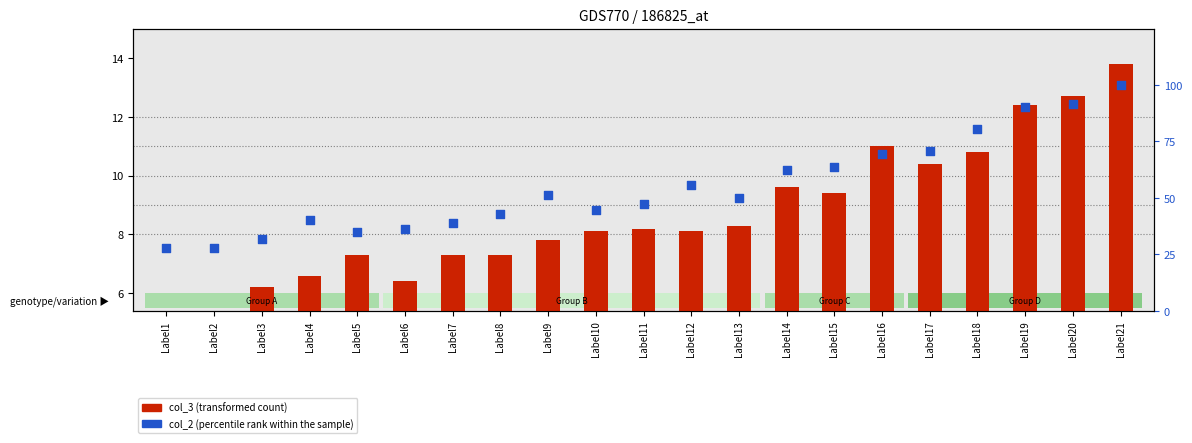

At how many categories does at least one series exceed 83?

3